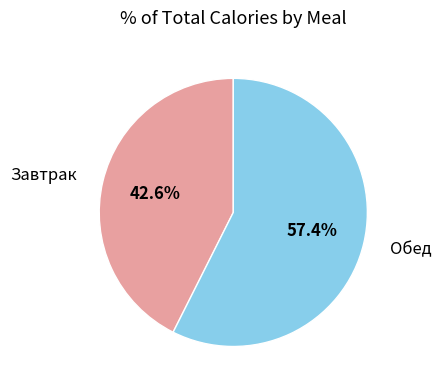

Is there any slice that represents more than half of the pie?

Yes